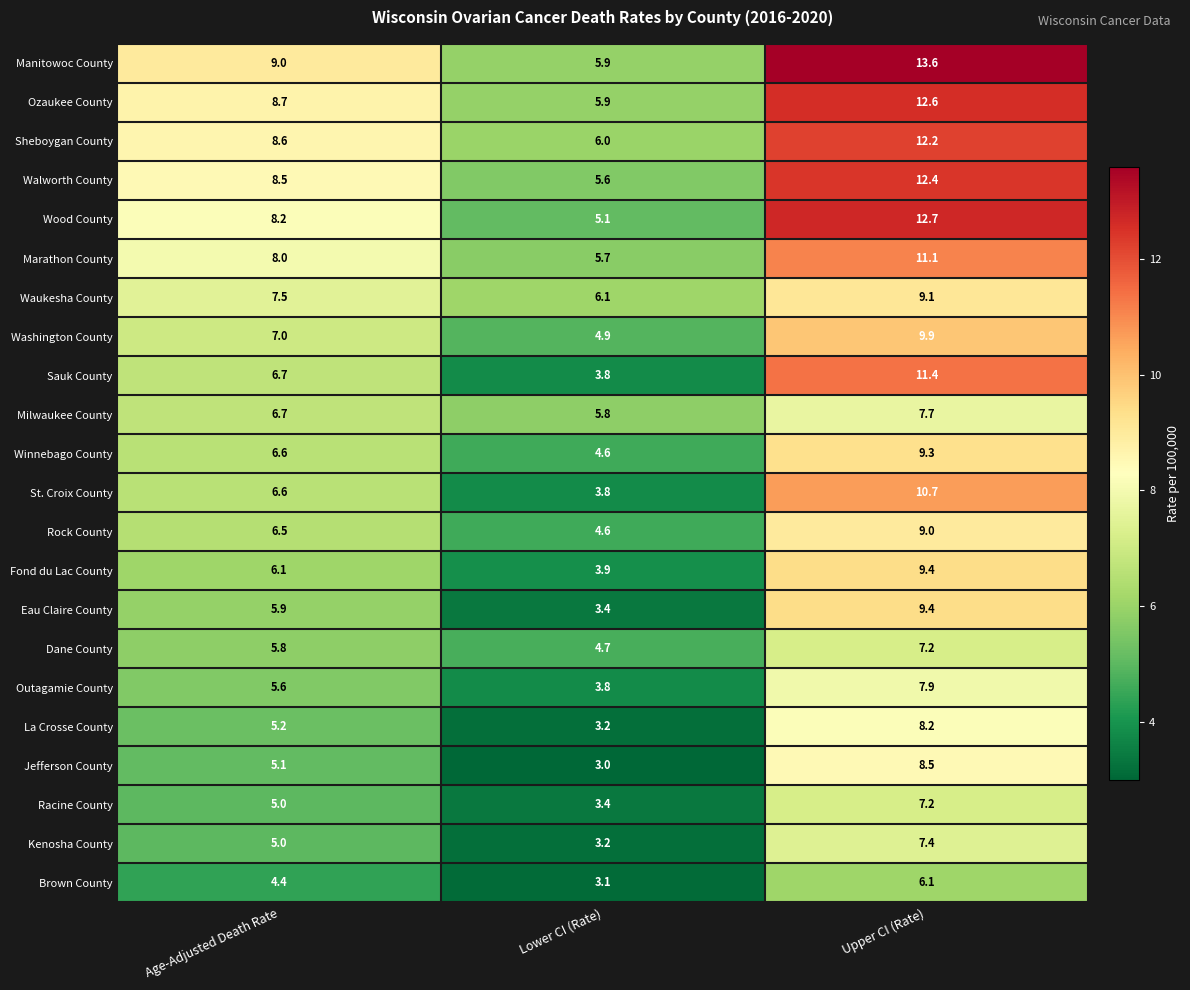

At which category does the chart reach its minimum across all series?

Lower CI (Rate)